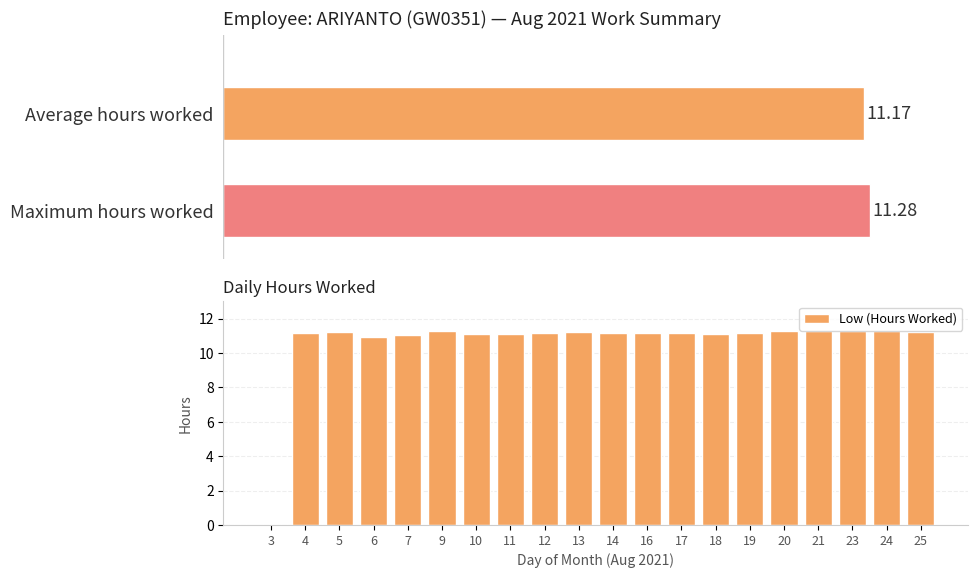

The Low (Hours Worked) series shows 11.2 at 25. True or false?

True